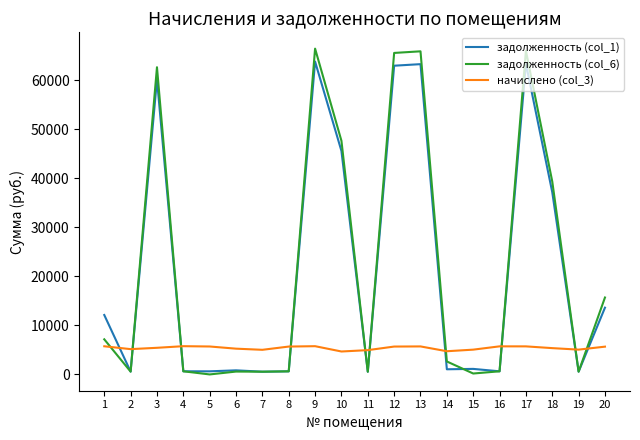

Between which two adjacent categories do начислено (col_3) and задолженность (col_1) first intersect?

1 and 2